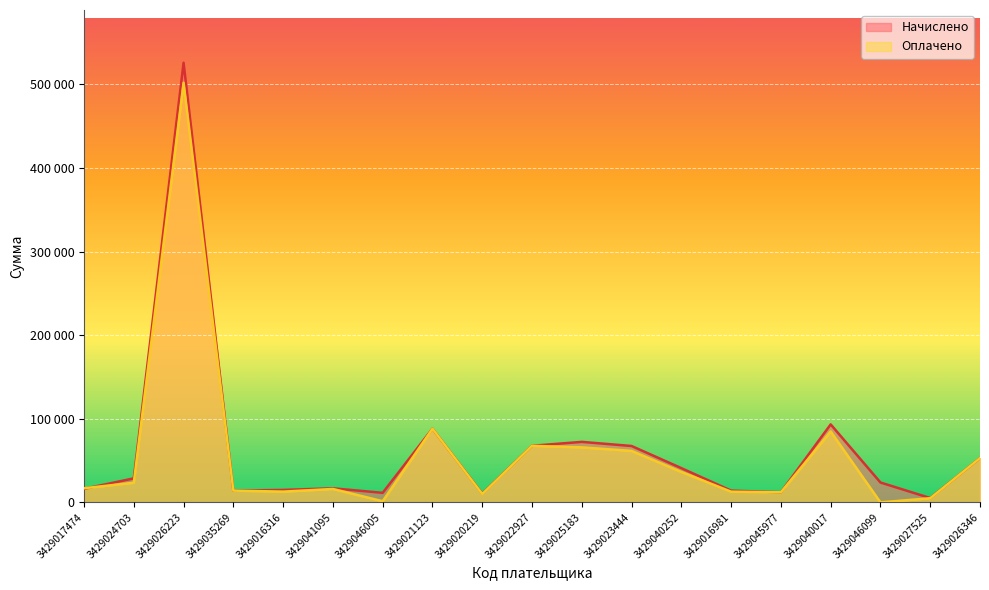

What is the label of the 3rd point from the left?

3429026223